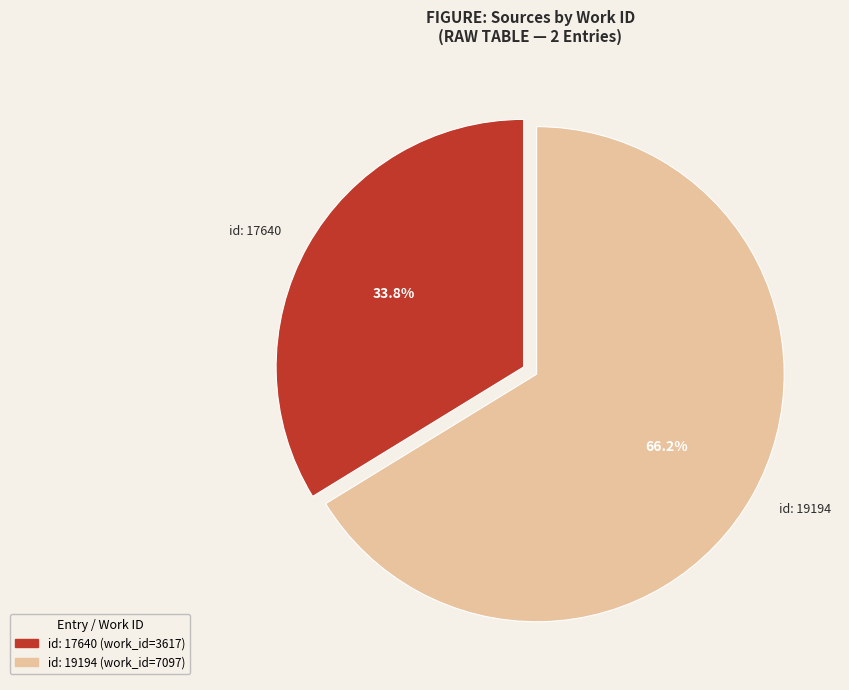

Do id: 17640 and id: 19194 together represent more than half of the pie?

Yes